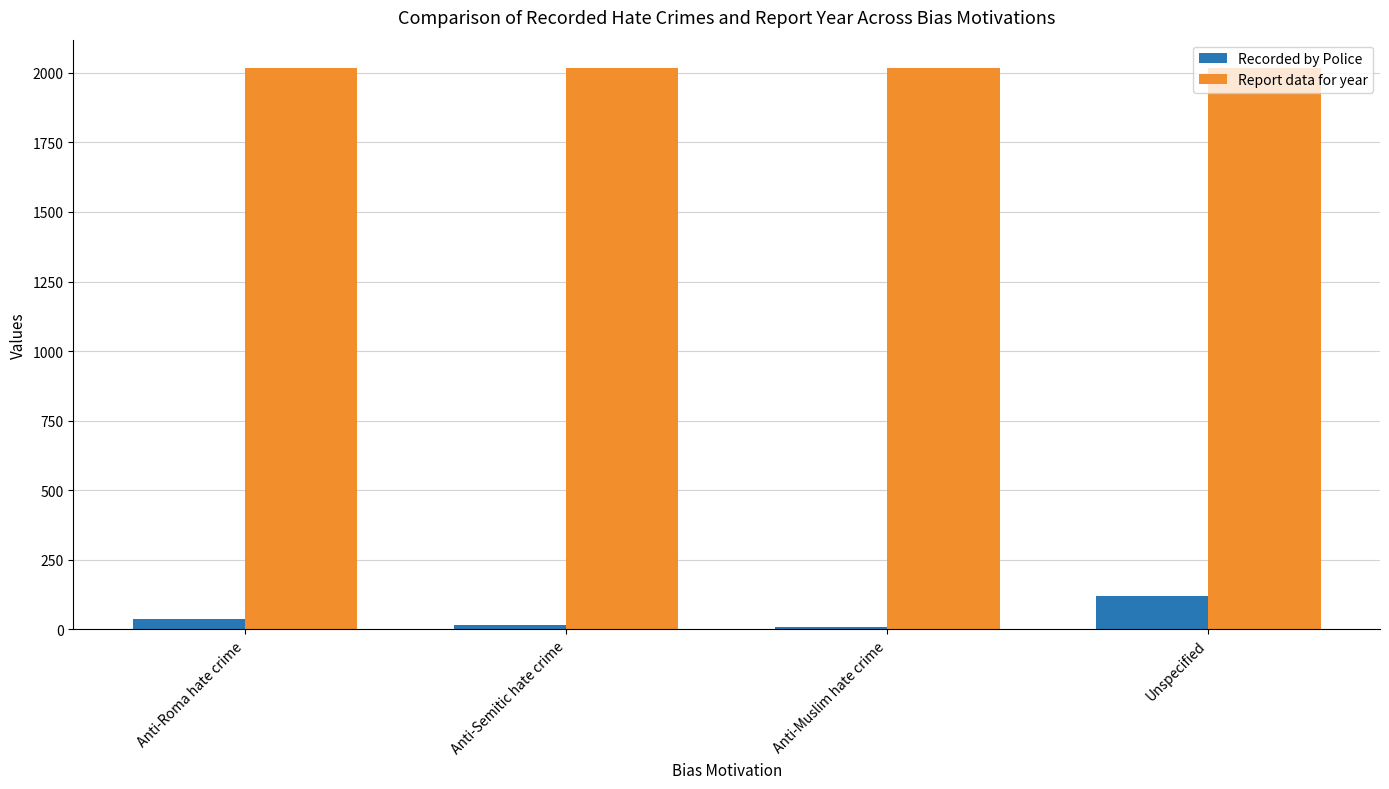

What is the label of the 1st bar from the right?

Unspecified